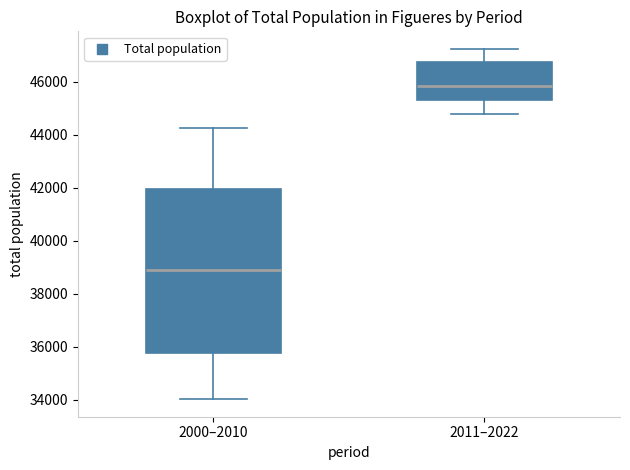

Where does the median line of the box for 2000–2010 sit on the y-axis? The values are not printed on the chart, so give them approximately, as read against the axis.

38800